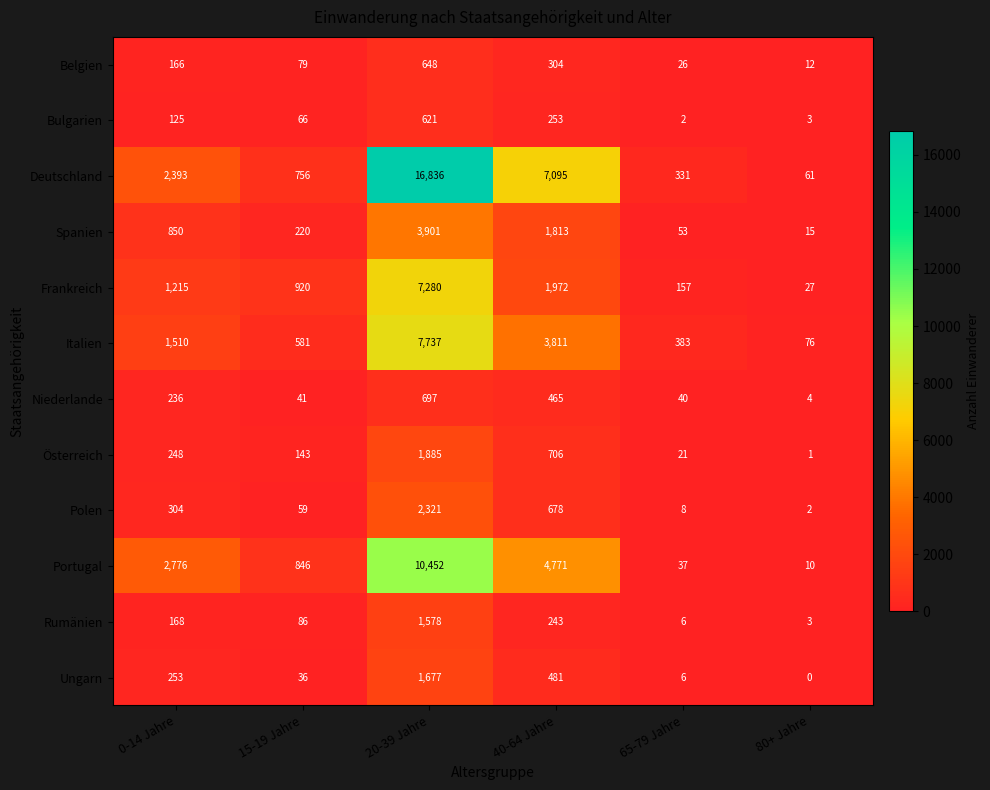

Which series has the largest total across all categories?

Deutschland